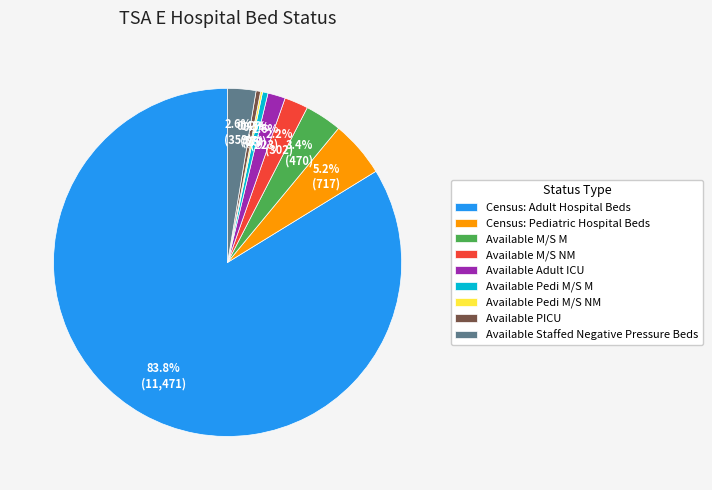

Which slice is the largest?

Census: Adult Hospital Beds